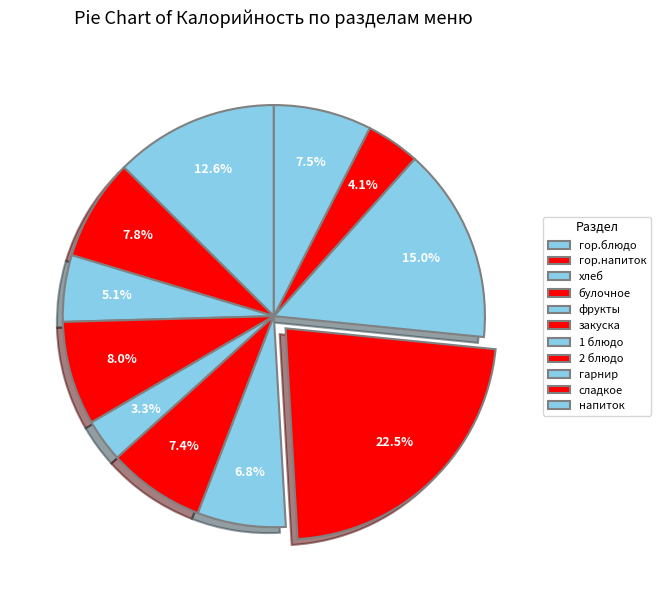

Which category has the smallest portion of the pie?

фрукты